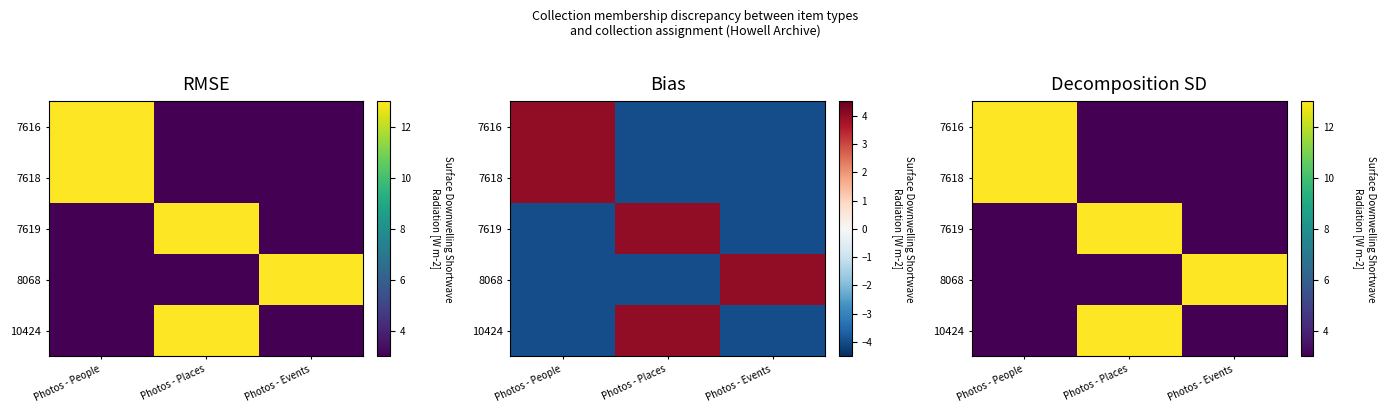

Is the value of 8068 at Photos - People greater than the value of 7619 at Photos - Events?

No